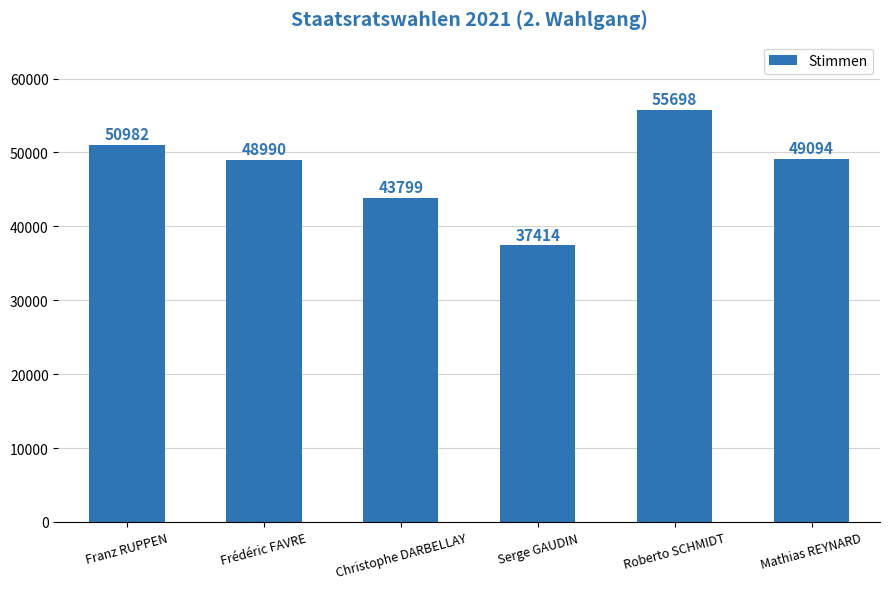

Reading right to left, what are all the values shown in this chart?

49094	55698	37414	43799	48990	50982